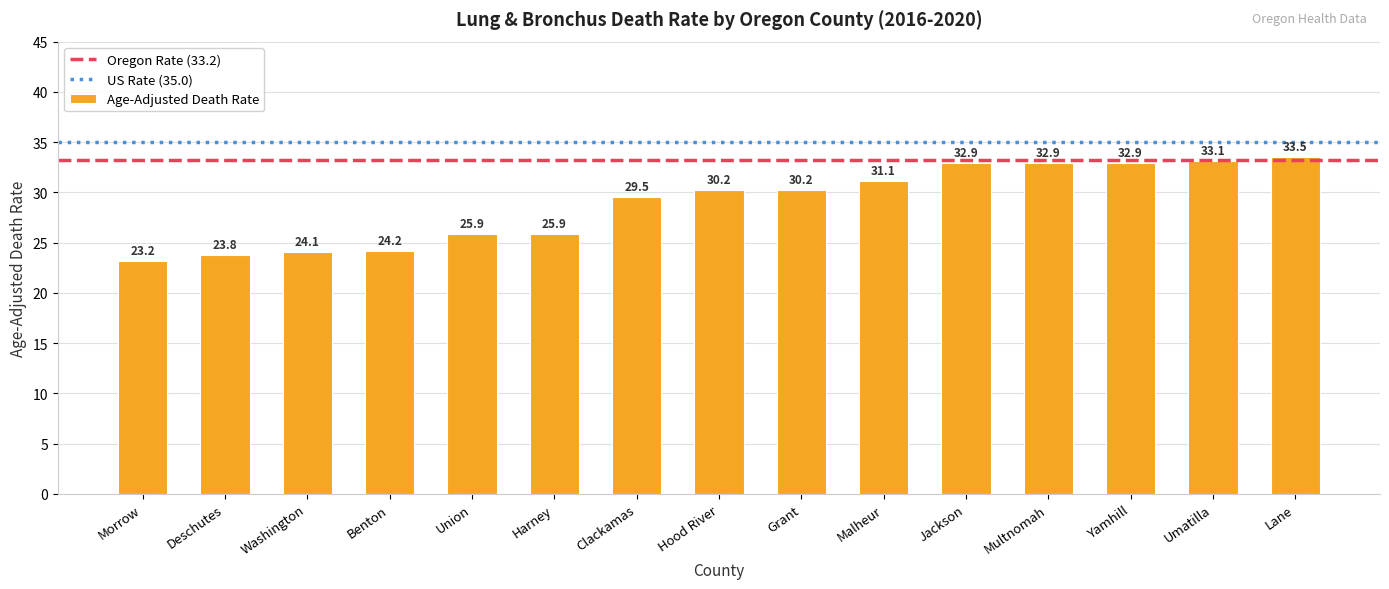

Does the chart contain any negative values?

No